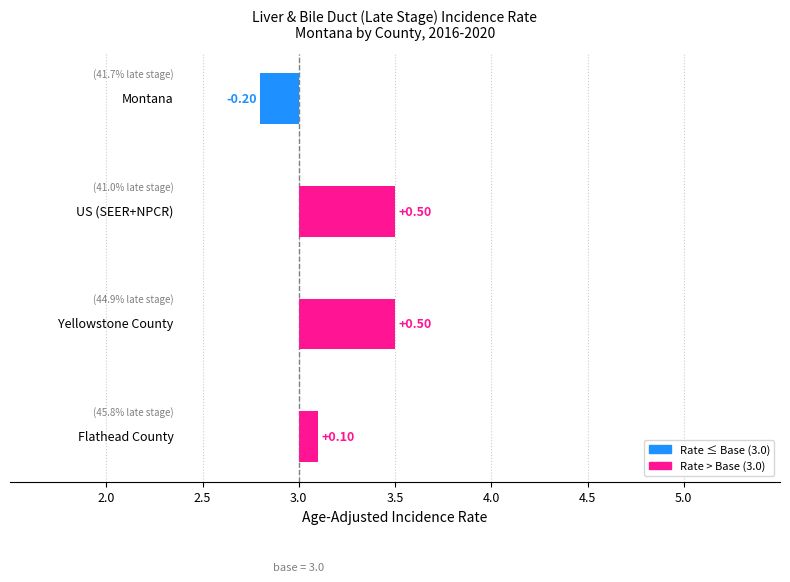

What is the greatest value displayed?

0.5